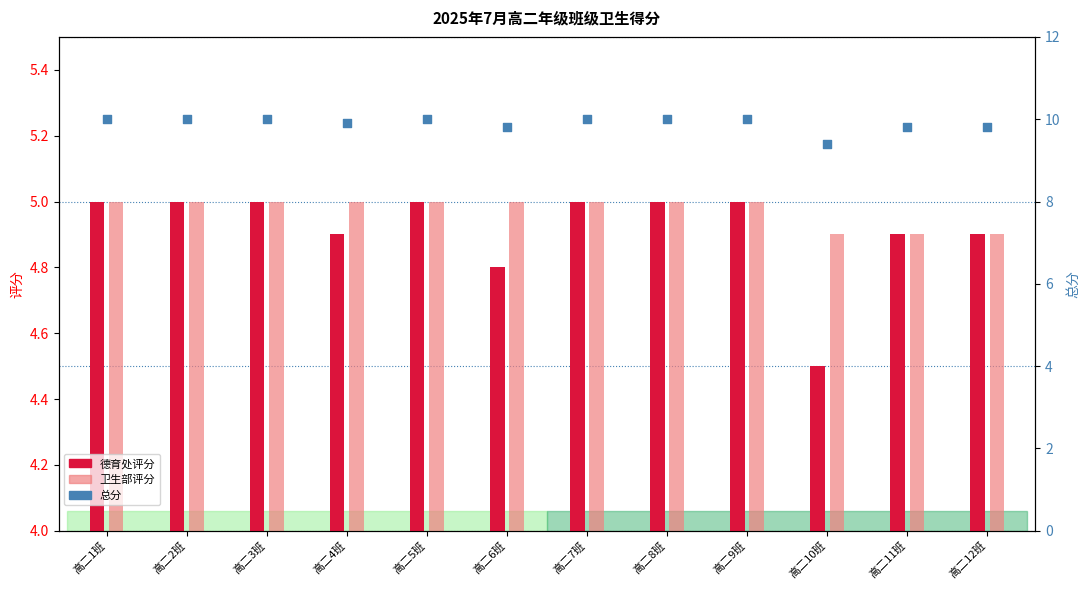

What is the total value across all series at 高二3班?

20.0